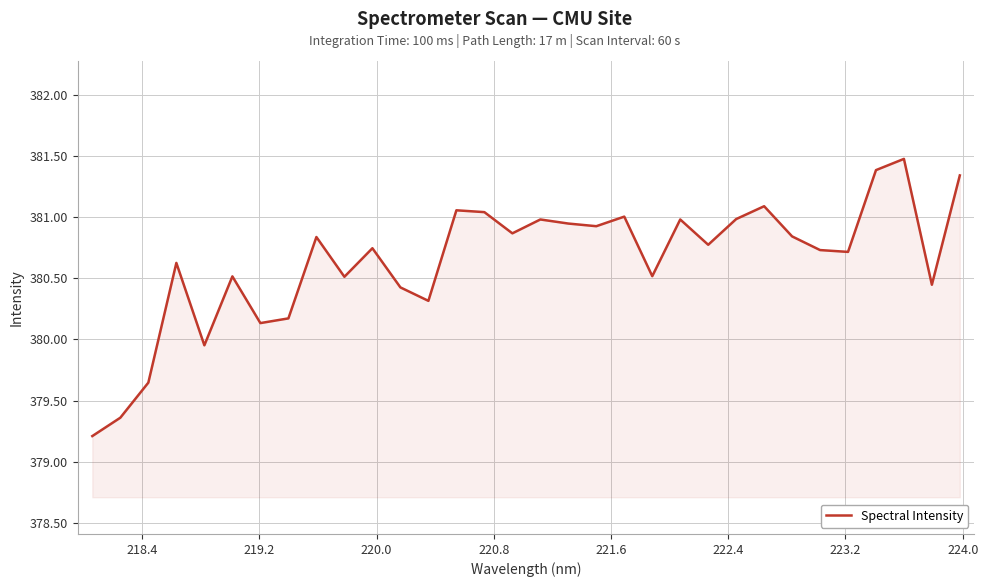

What is the difference between the maximum and second lowest values?

2.1